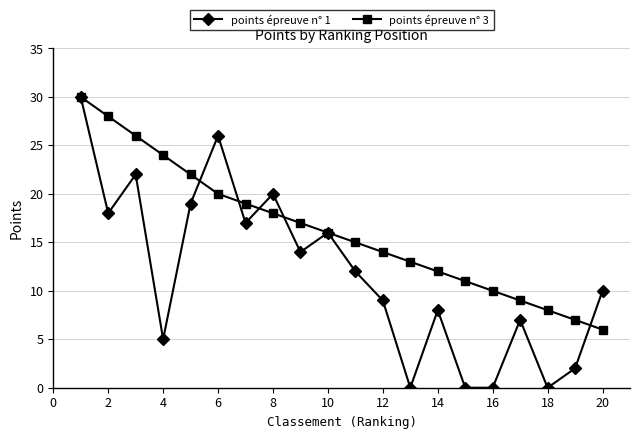

True or false: points épreuve n° 1 has more than 1 points higher than both neighbors.

True